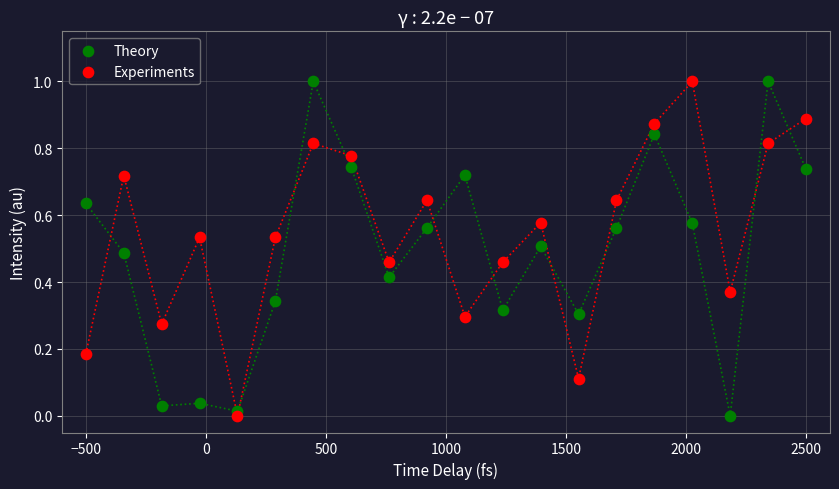

What is the X range (max minus min) for the scatter plot?

3000.0